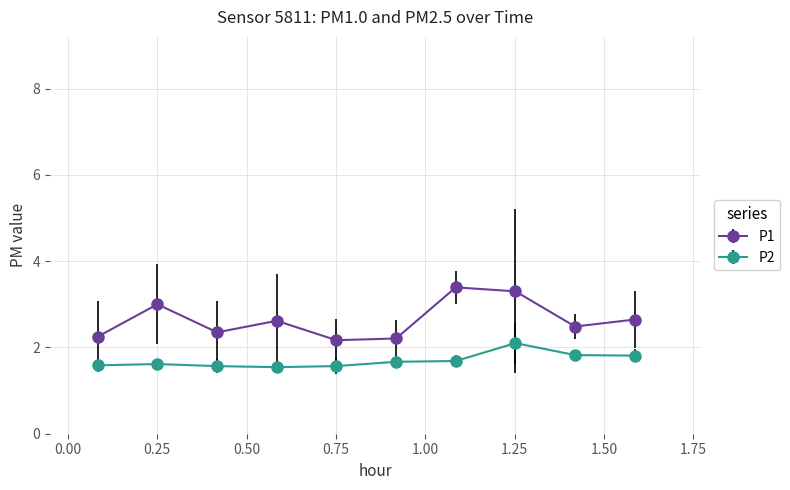

Rank the series by their average value, from lowest to highest.

P2, P1